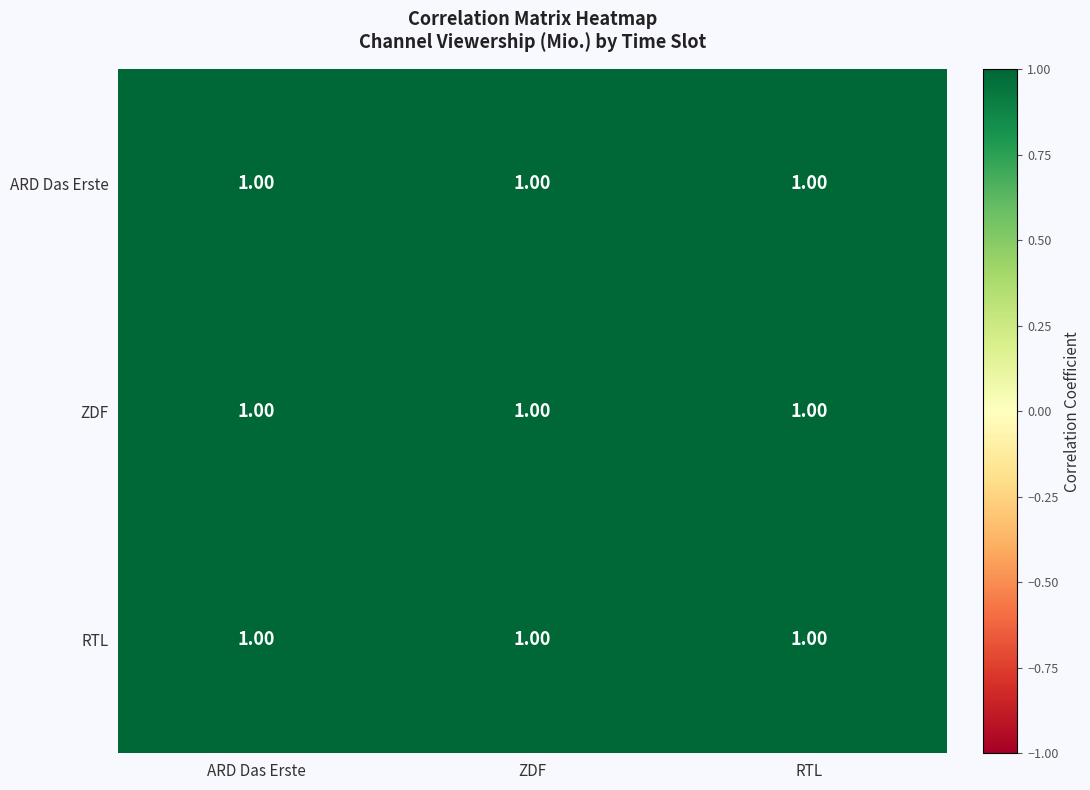

Is it true that RTL equals 1.3 at RTL?

False